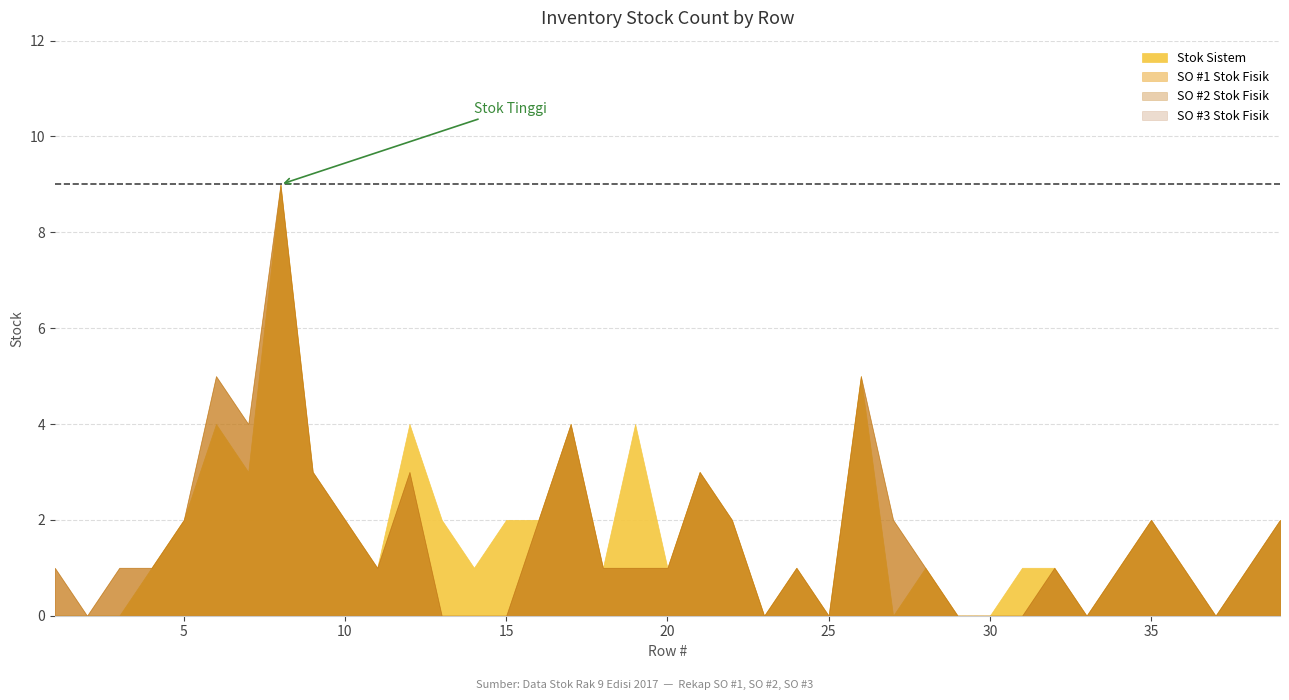

Is it true that SO #1 Stok Fisik equals 0 at 3?

False